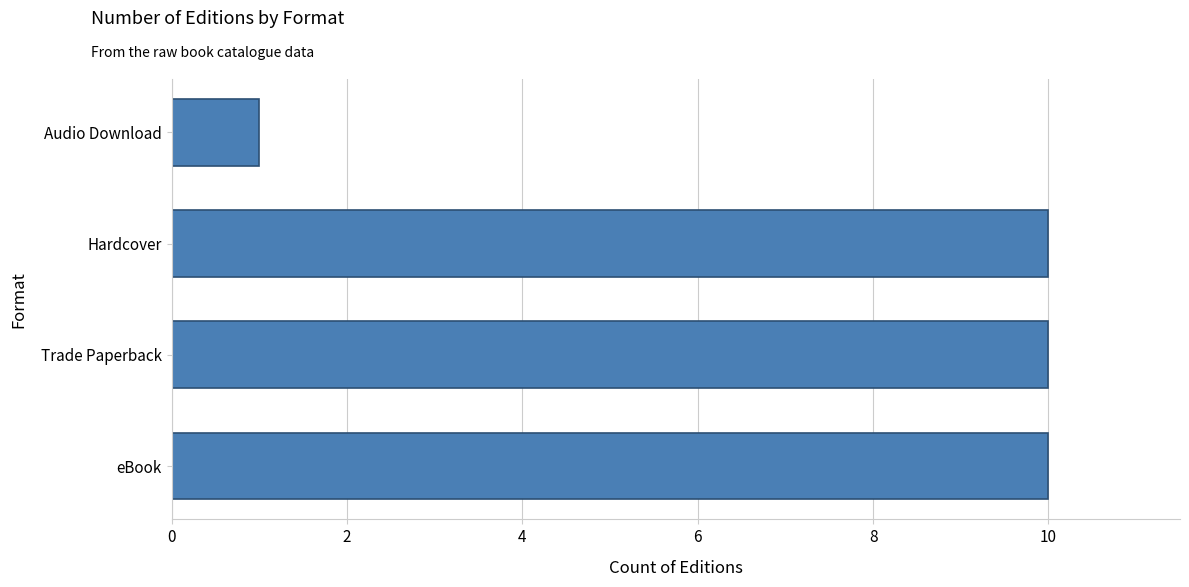

How many bars are there in total?

4